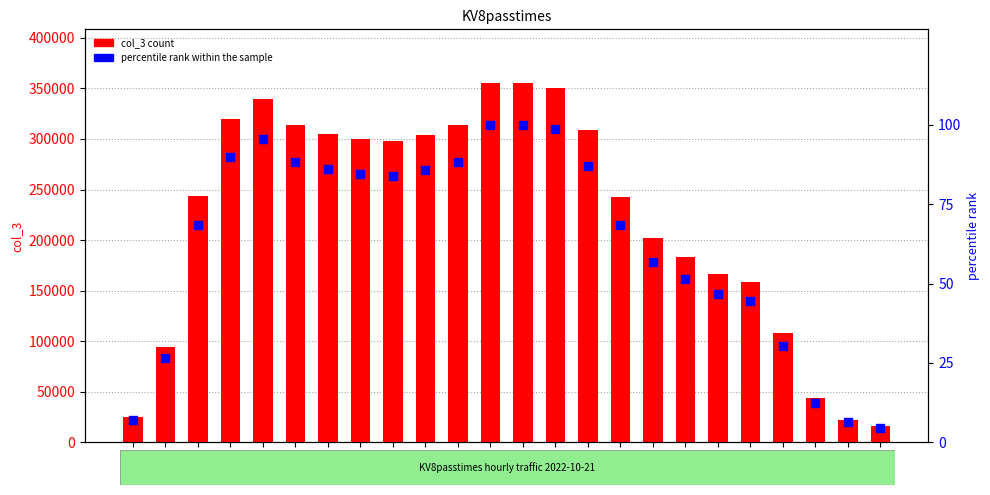

What are all the series names shown in the legend?

col_3, percentile rank within the sample